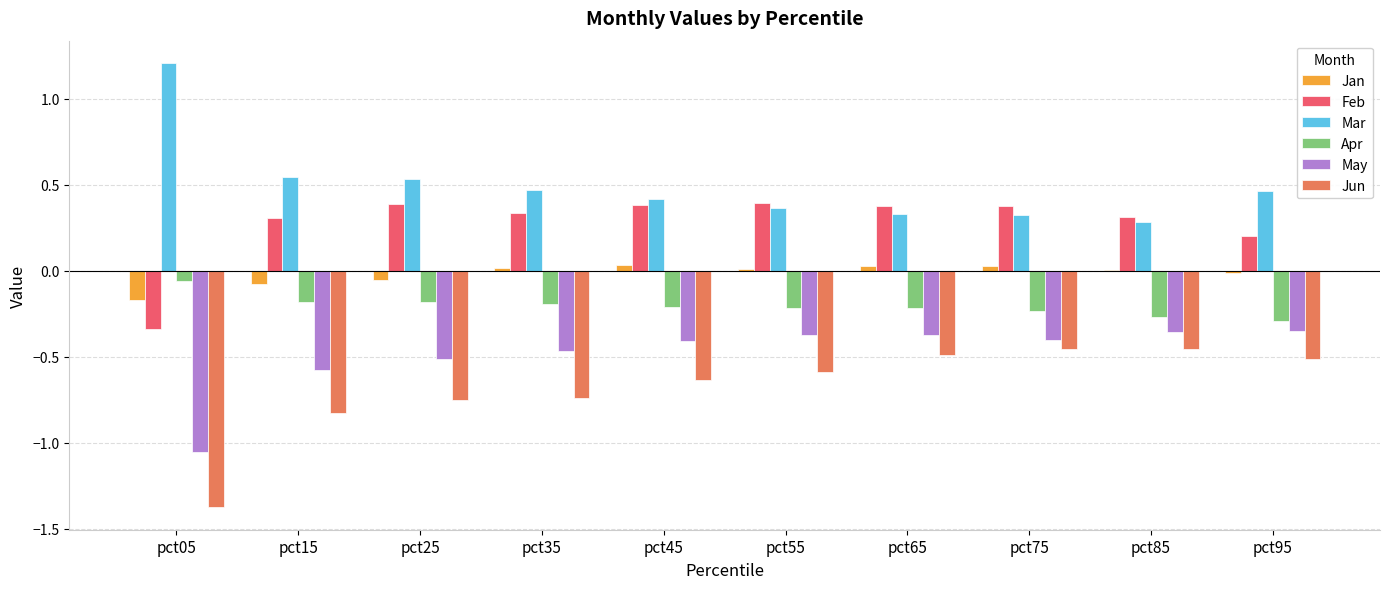

What is the greatest value displayed?

1.2